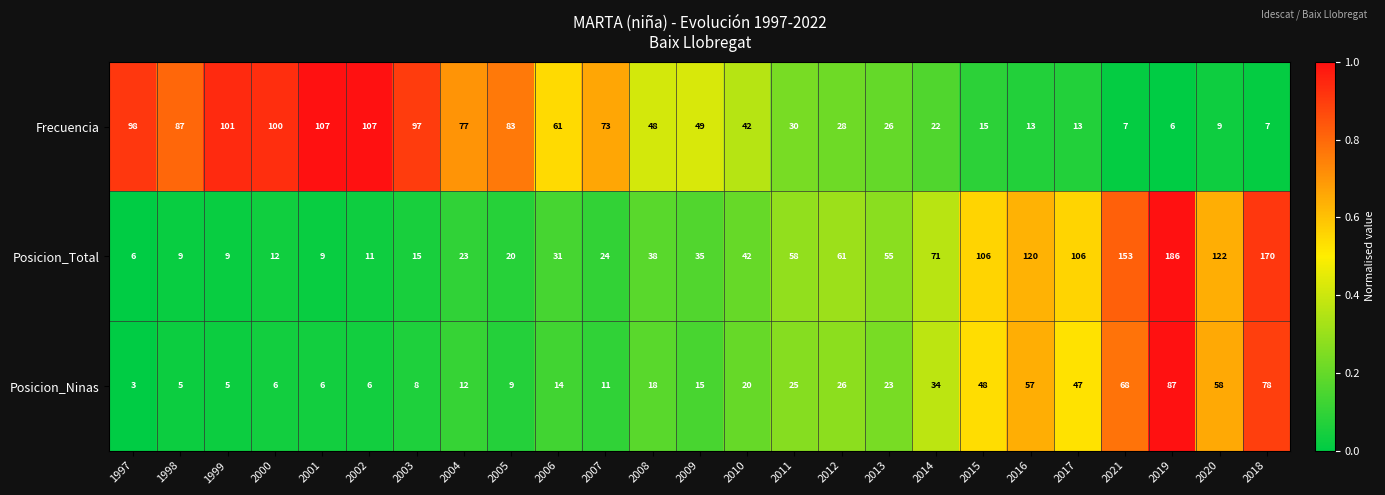

Read the Posicion_Ninas value at 2003.

8